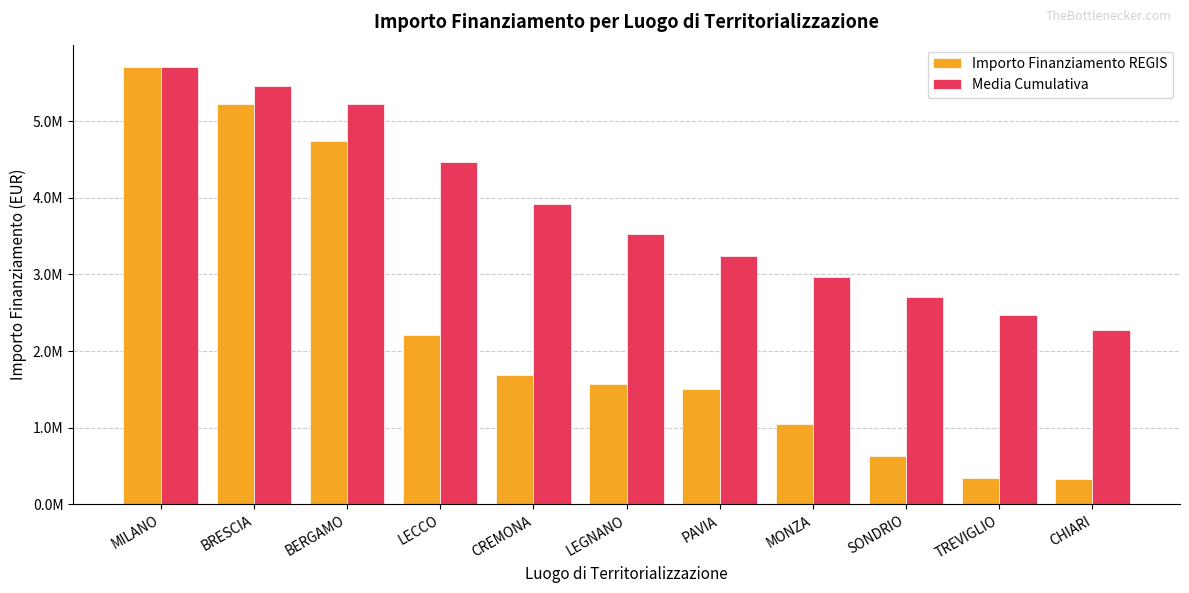

What is the smallest value displayed?

331721.0